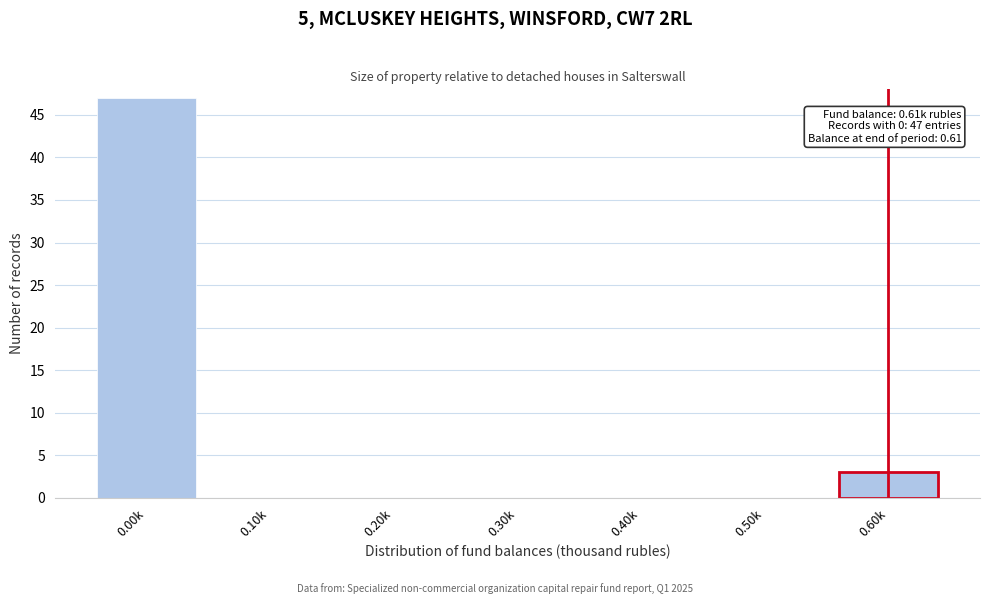

Reading right to left, what are all the values shown in this chart?

0.60k=3	0.50k=0	0.40k=0	0.30k=0	0.20k=0	0.10k=0	0.00k=47